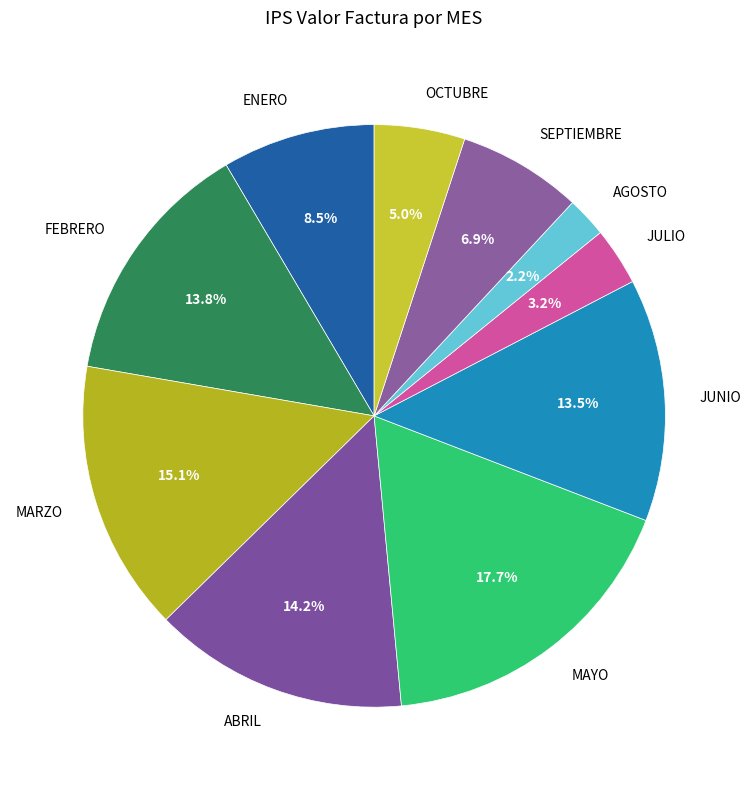

Which slice is the largest?

MAYO